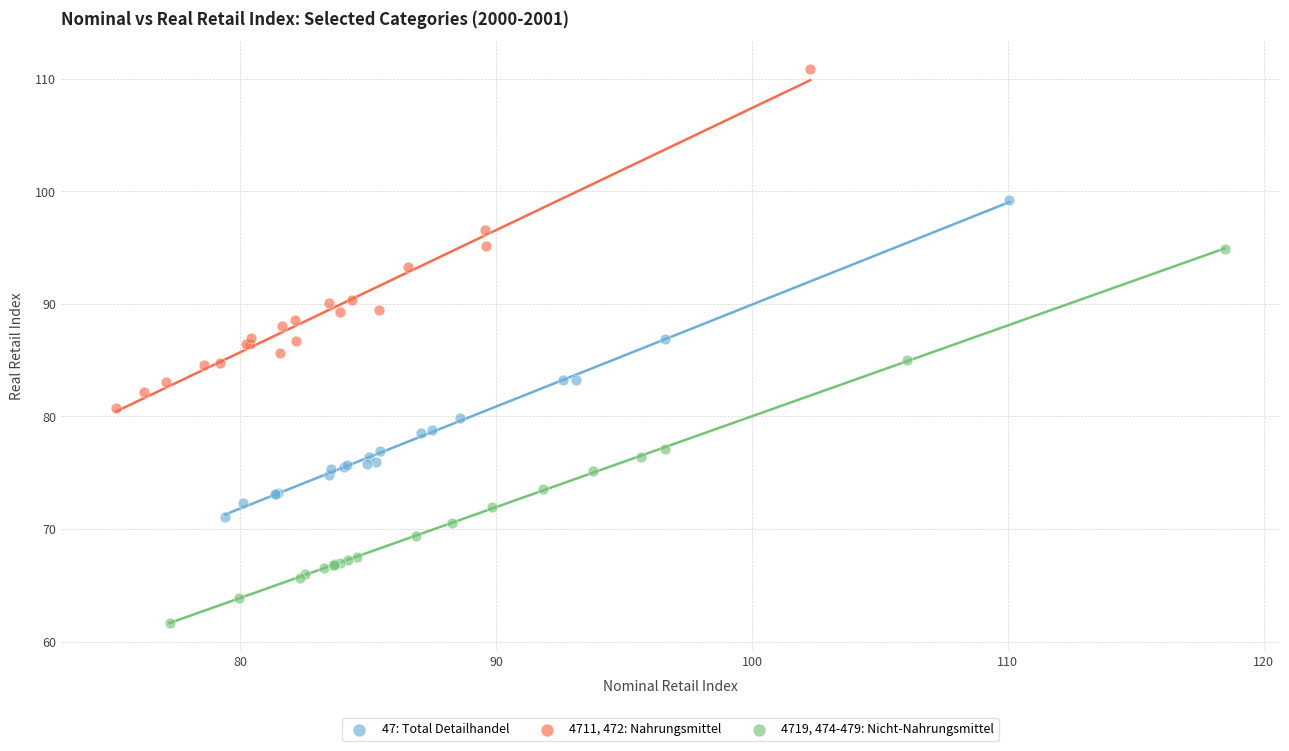

Which series has the largest Y range (max minus min)?

4719, 474-479: Nicht-Nahrungsmittel